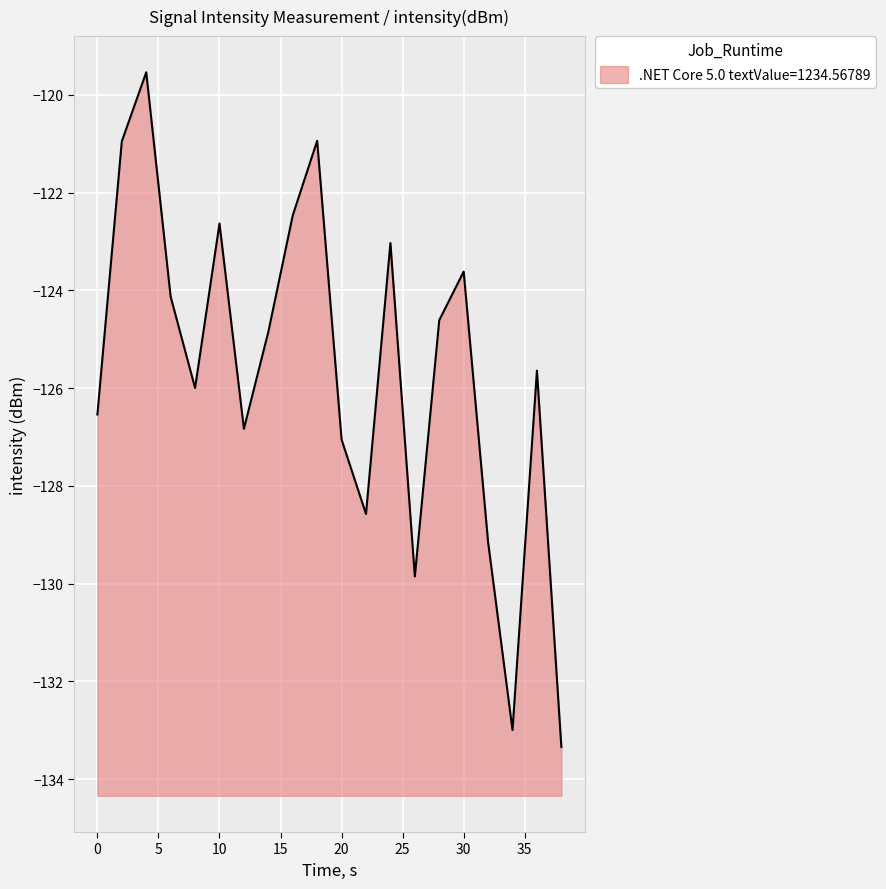

What is the value of the 3rd point from the left?

-119.5